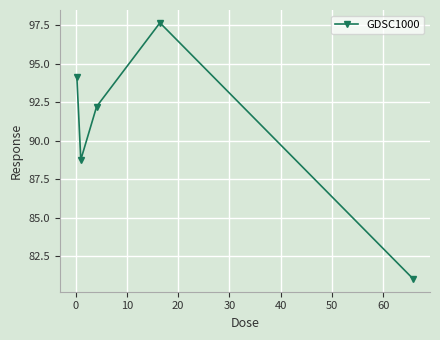

How many distinct data groups are displayed?

1